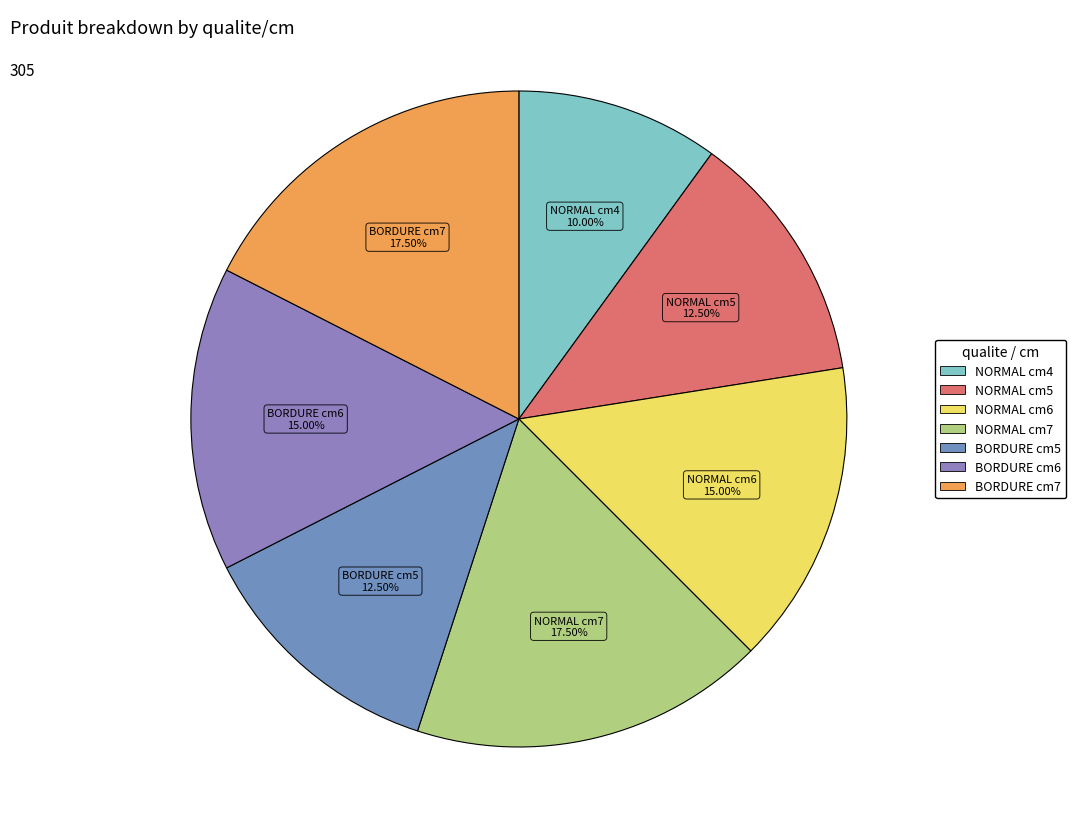

Is there any slice that represents more than half of the pie?

No